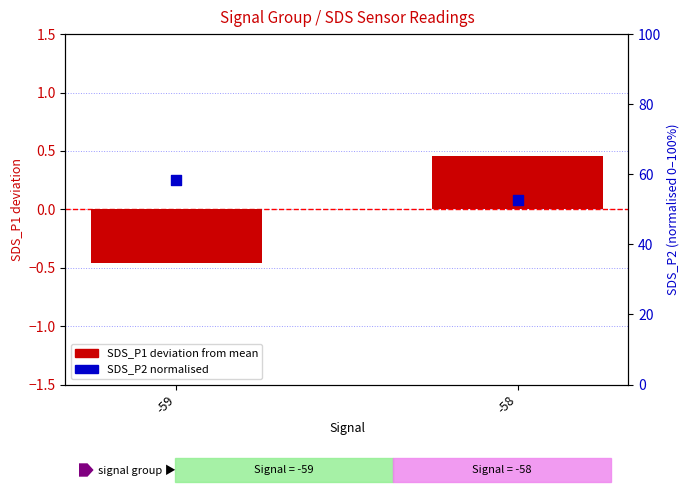

What are all the series names shown in the legend?

SDS_P1 (deviation), SDS_P2 (normalised)